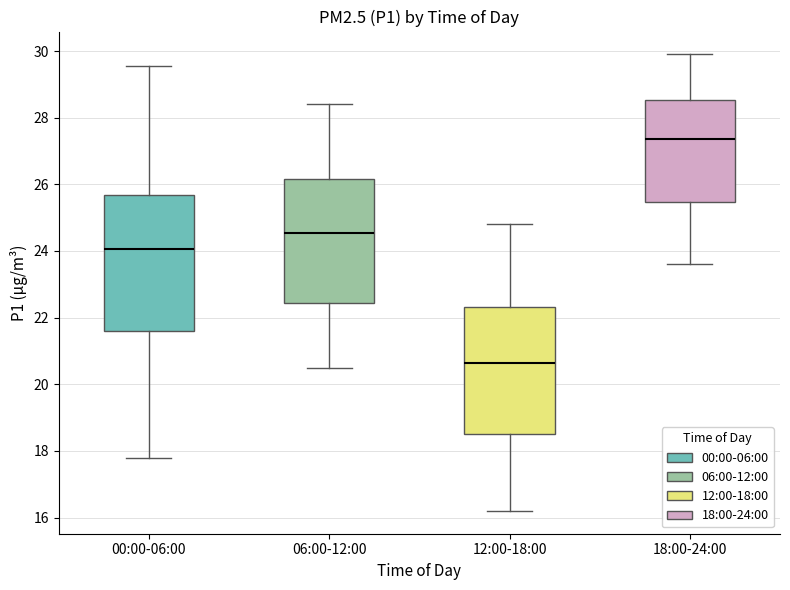

Where is the lower edge of the box for 12:00-18:00 on the y-axis? The values are not printed on the chart, so give them approximately, as read against the axis.

18.6